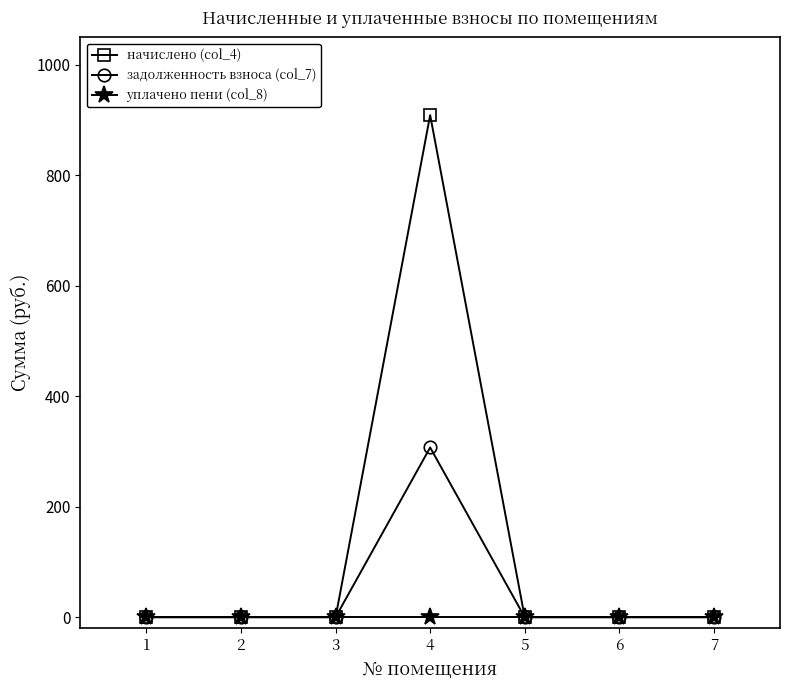

Reading right to left, transcribe all the data shown in this chart.

начислено (col_4): 0.0	0.0	0.0	909.2	0.0	0.0	0.0
задолженность взноса (col_7): 0.0	0.0	0.0	307.3	0.0	0.0	0.0
уплачено пени (col_8): 0.0	0.0	0.0	0.0	0.0	0.0	0.0